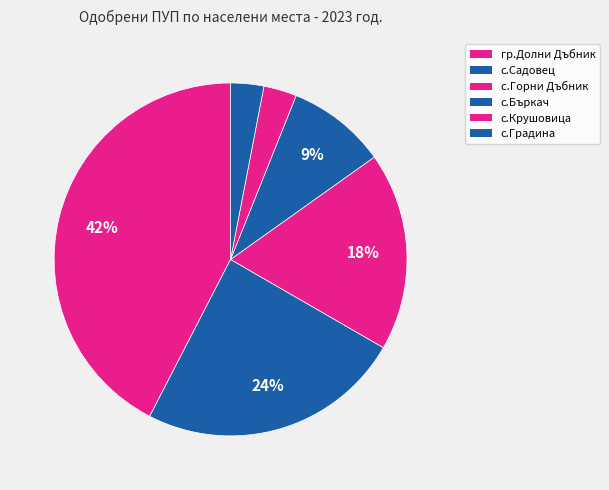

How many slices are in this pie chart?

6